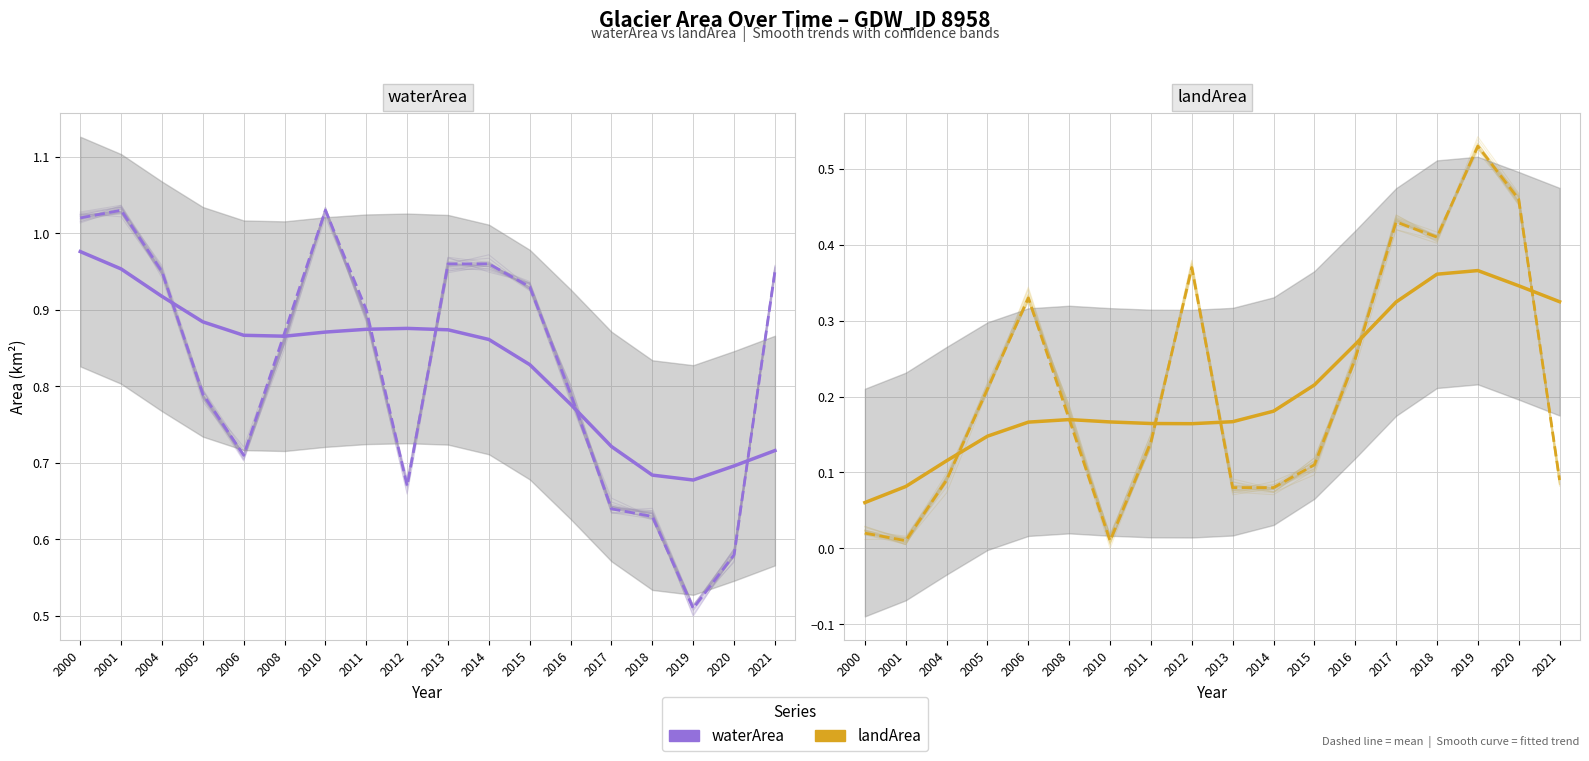

What is the approximate value of waterArea mean at 2018?

0.6